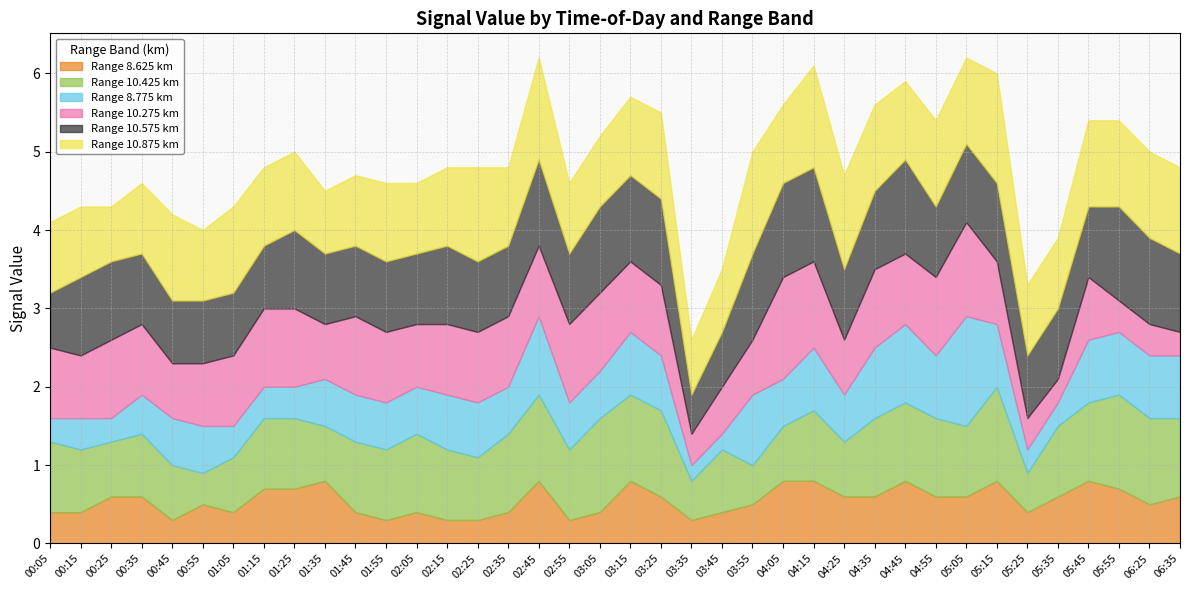

What is the maximum value shown in the chart?

1.4